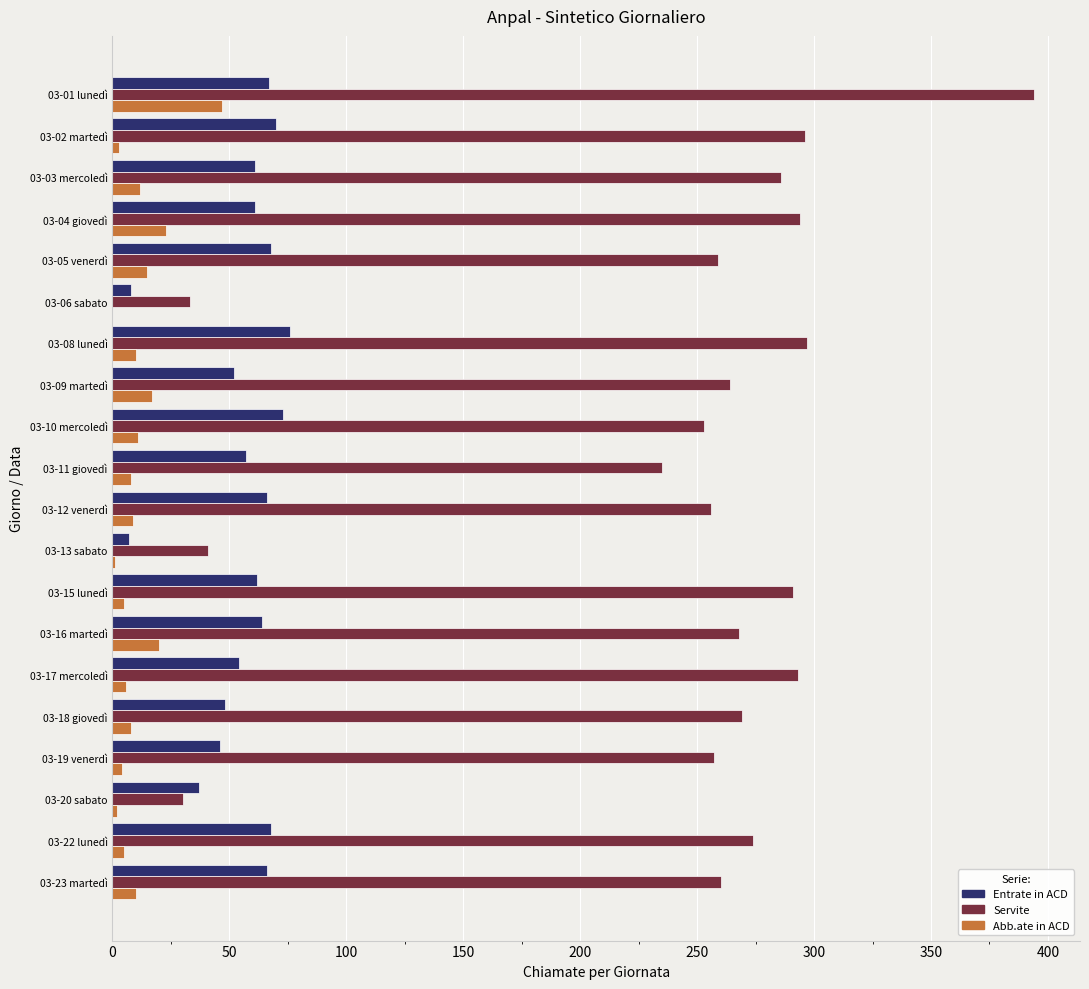

At which category is the sum across all series the highest?

03-01 lunedì